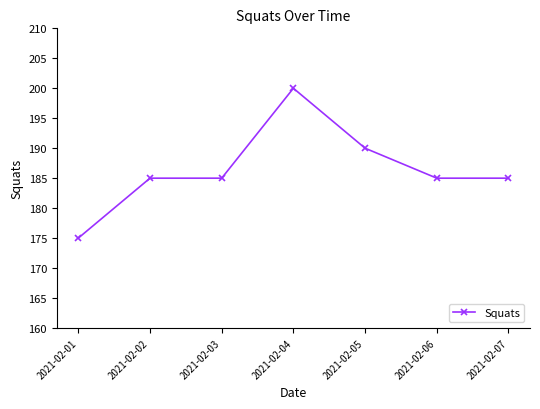

What is the greatest value displayed?

200